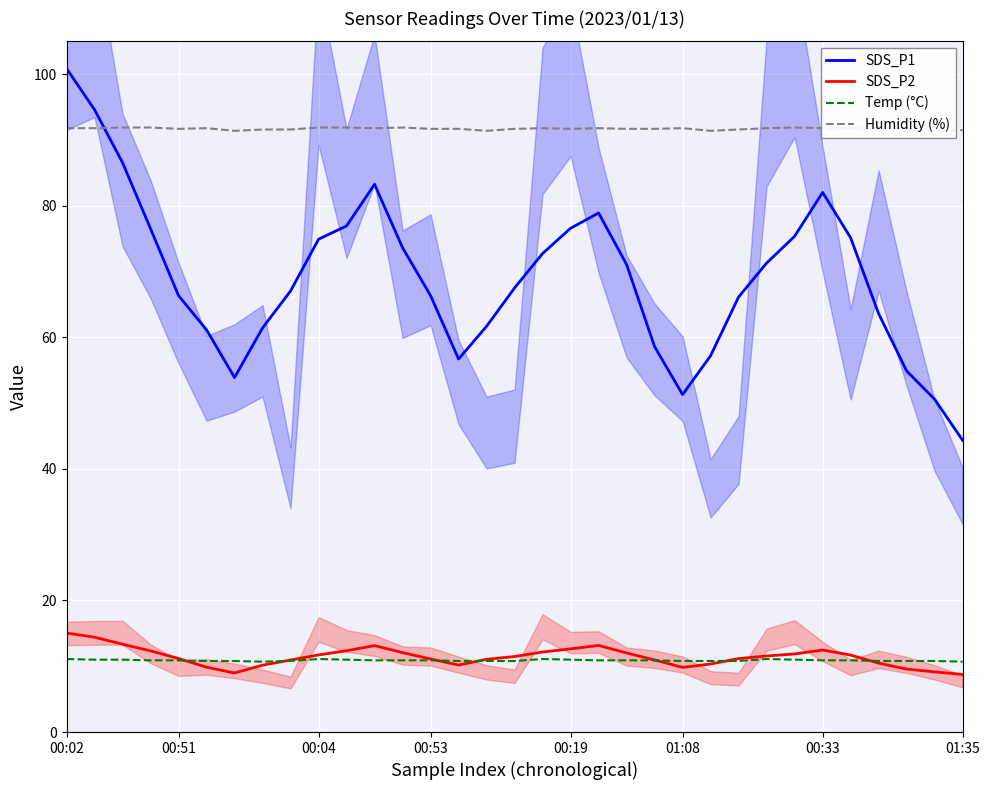

What is the difference between the maximum and minimum values in the Humidity (%) series?

0.5